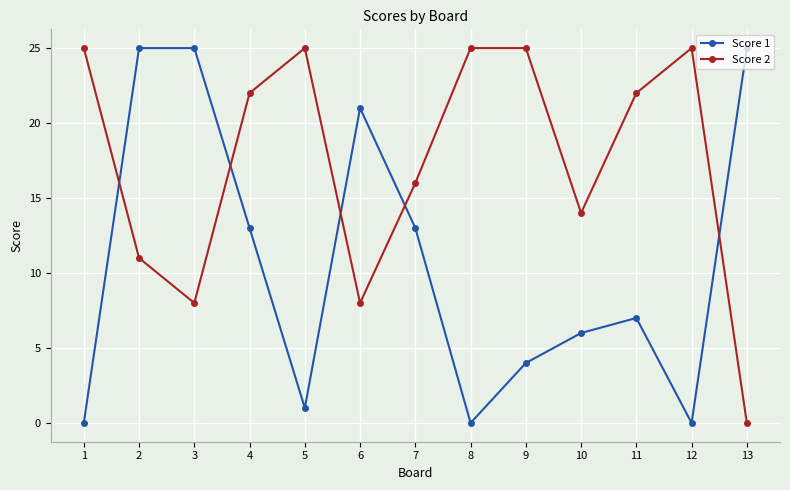

How many times do Score 2 and Score 1 cross each other?

5